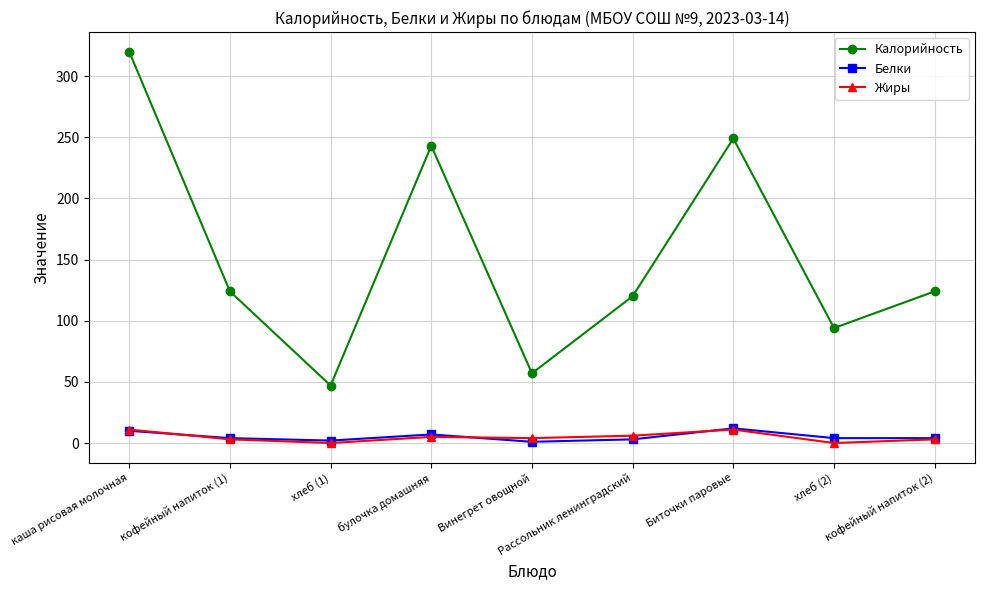

True or false: Жиры and Калорийность cross at least once.

False